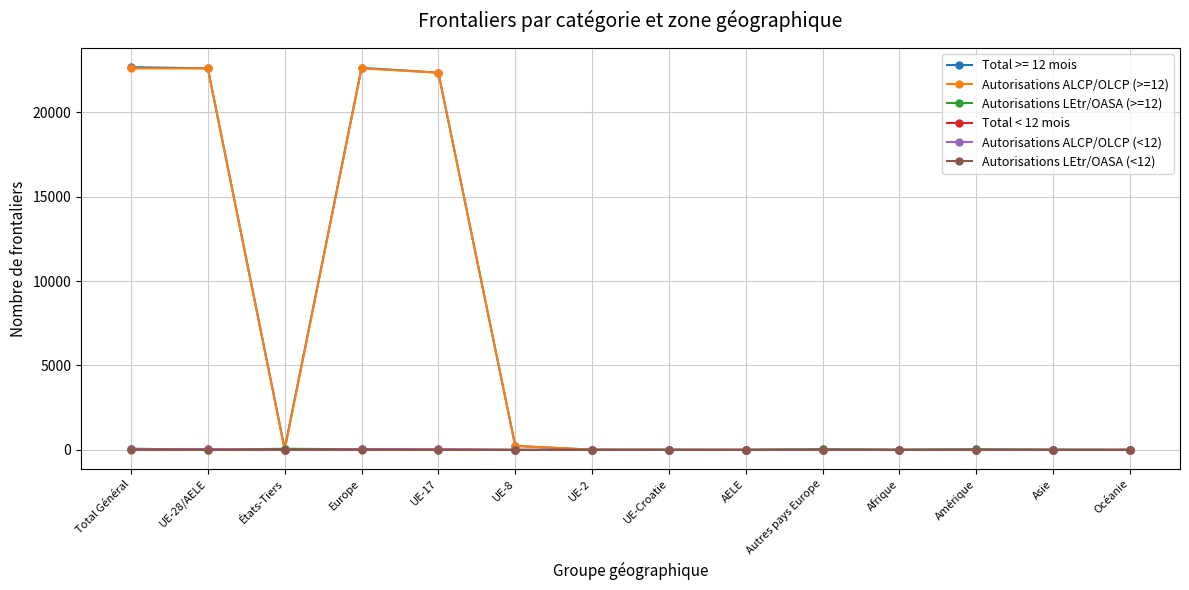

What is the value of the Autorisations ALCP/OLCP (<12) point at the 1st from the left?

33